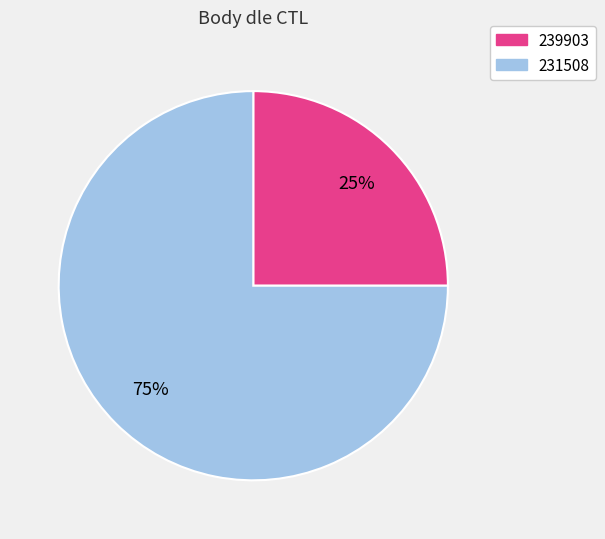

Rank the categories by value from highest to lowest.

231508, 239903